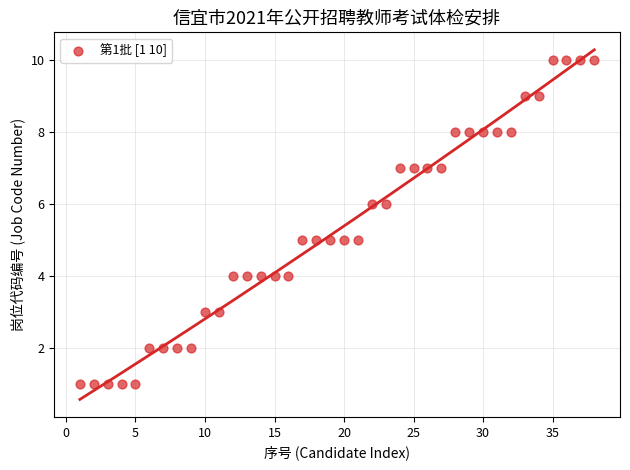

What is the range of X values (max minus min)?

37